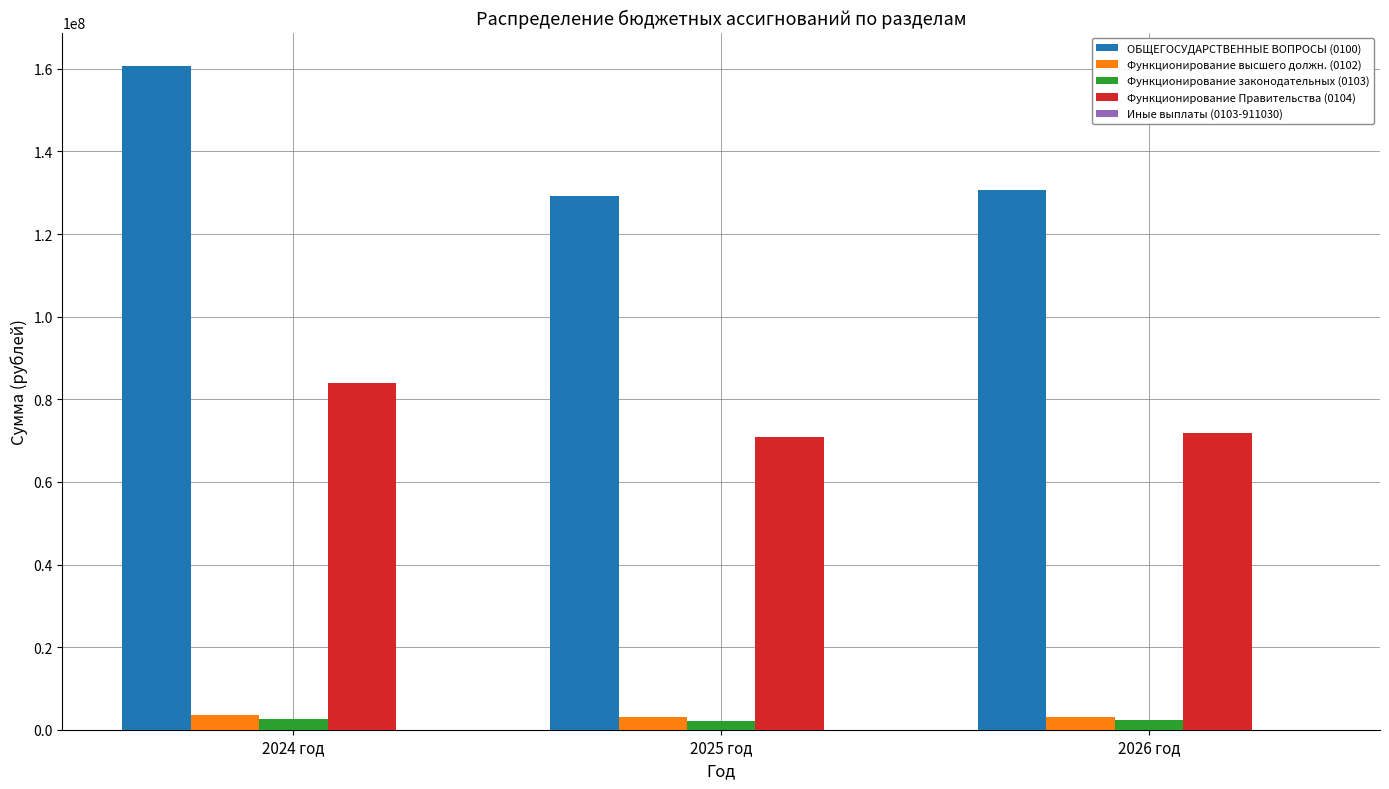

The value of ОБЩЕГОСУДАРСТВЕННЫЕ ВОПРОСЫ (0100) at 2024 год is 229884758.6. True or false?

False